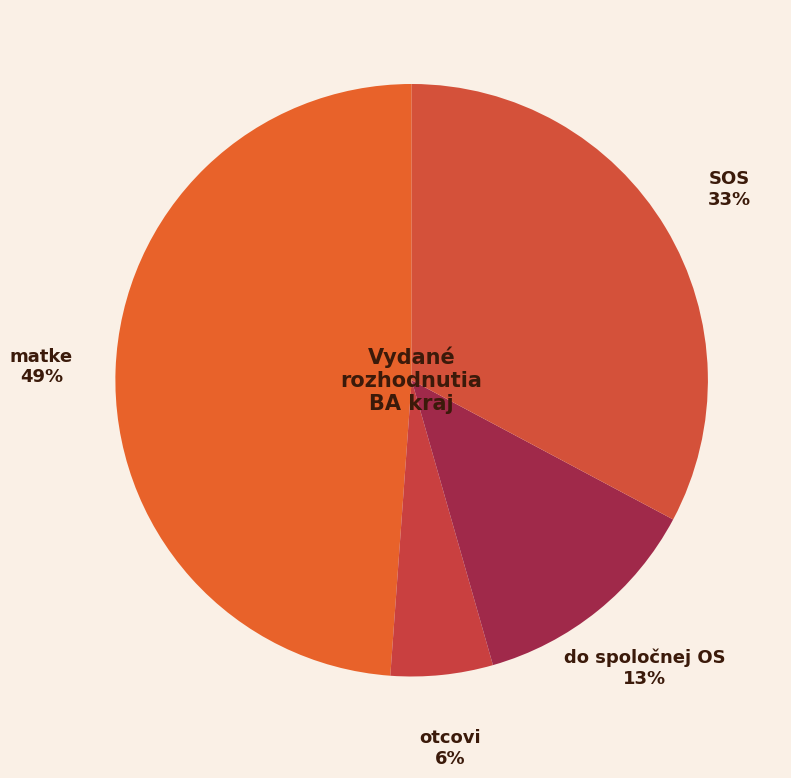

To the nearest percent, what percentage of the pie is do spoločnej OS?

13%